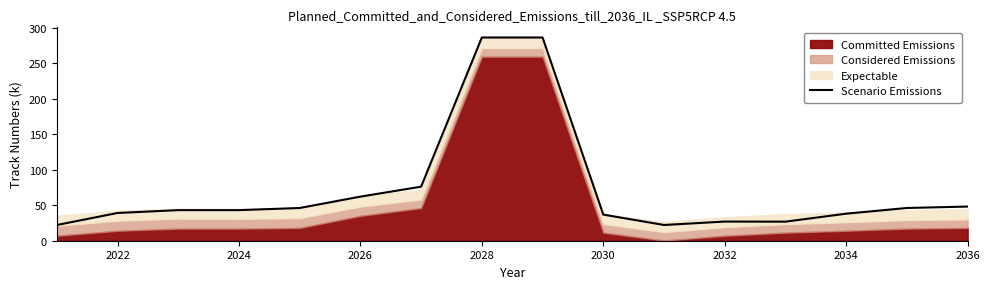

What is the minimum value shown in the chart?

22.1